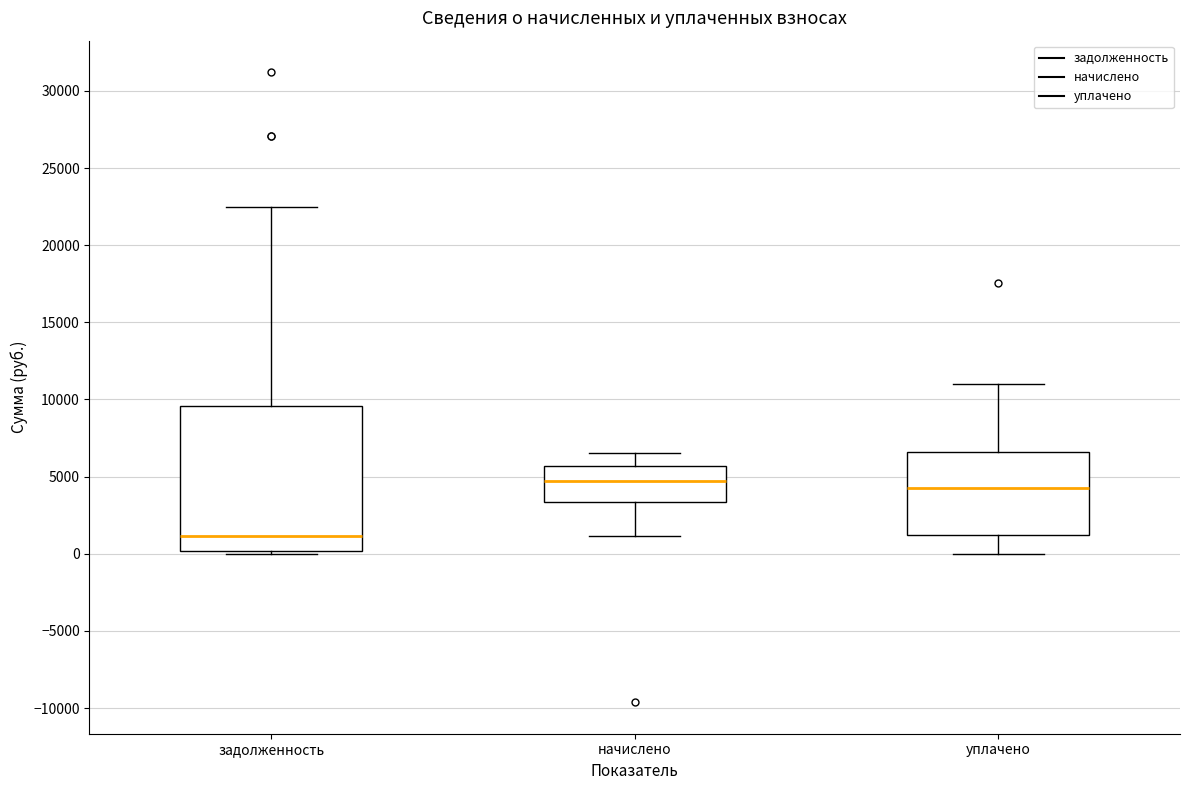

Where does the median line of the box for начислено sit on the y-axis? The values are not printed on the chart, so give them approximately, as read against the axis.

4500